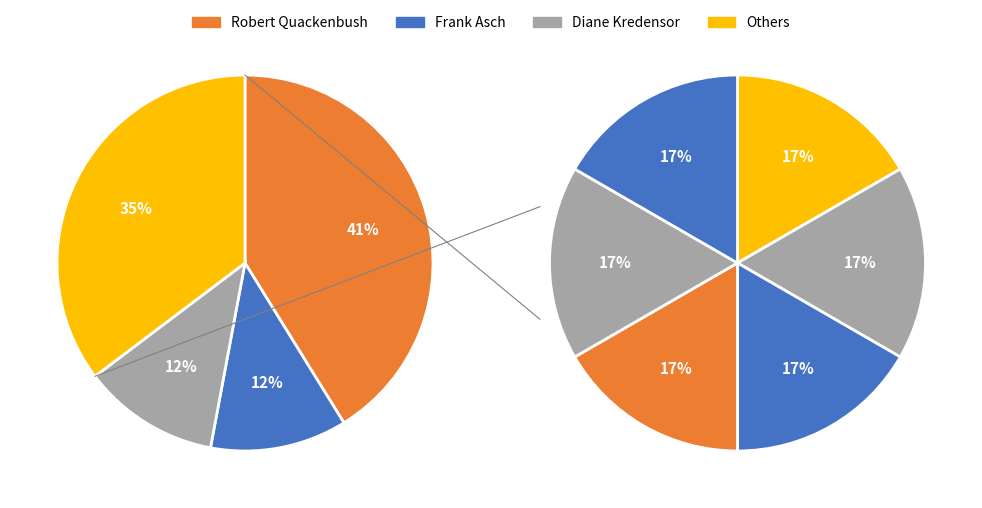

How many slices are in this pie chart?

9